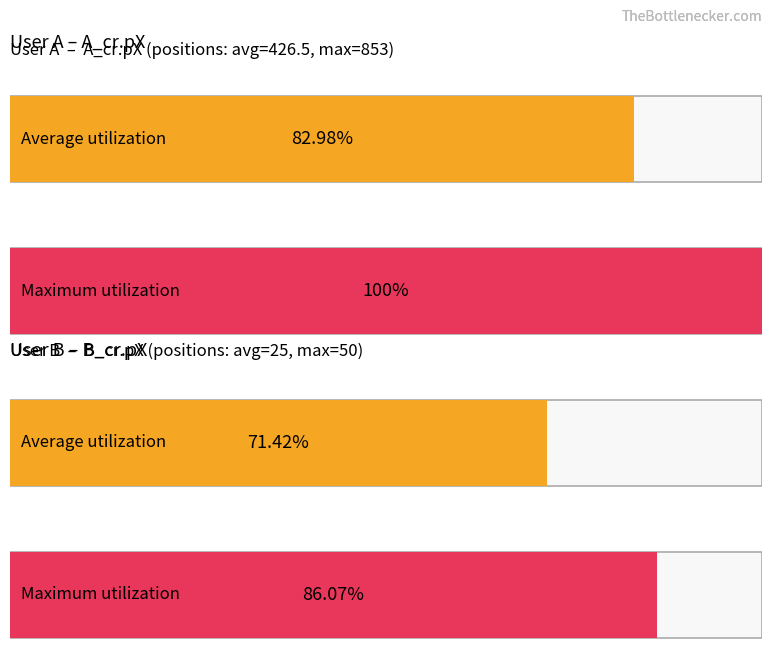

Which series has the largest total across all categories?

Maximum utilization